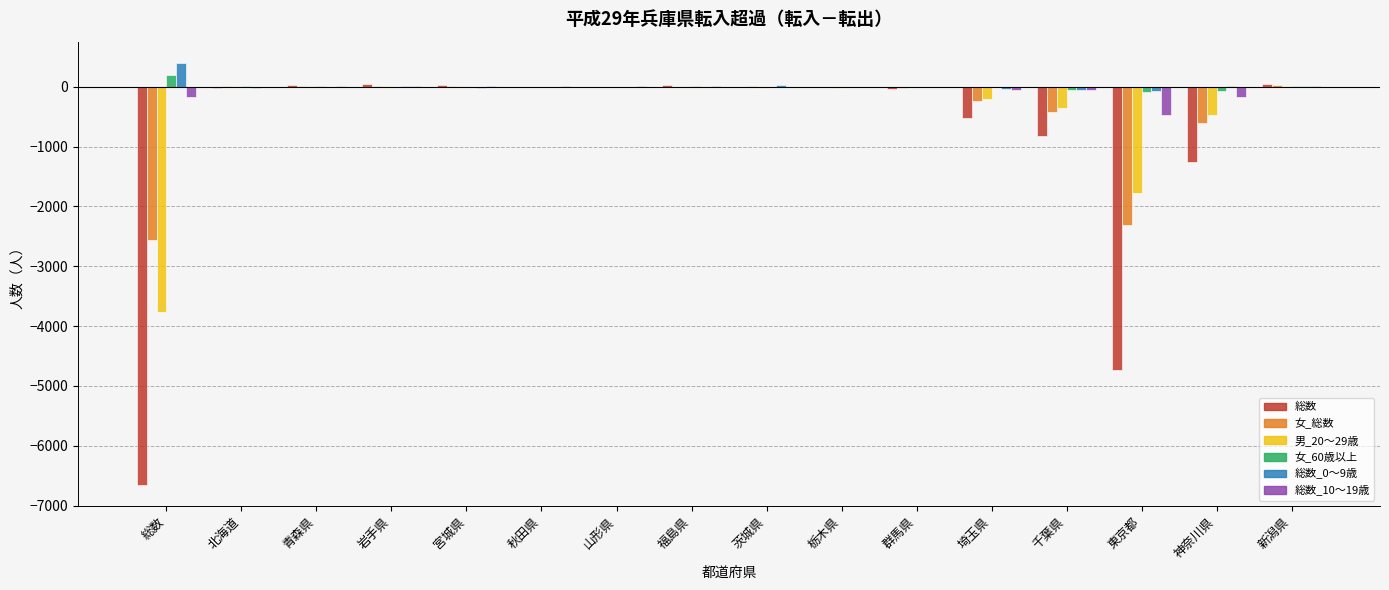

At which label is 総数 closest to -3306?

東京都